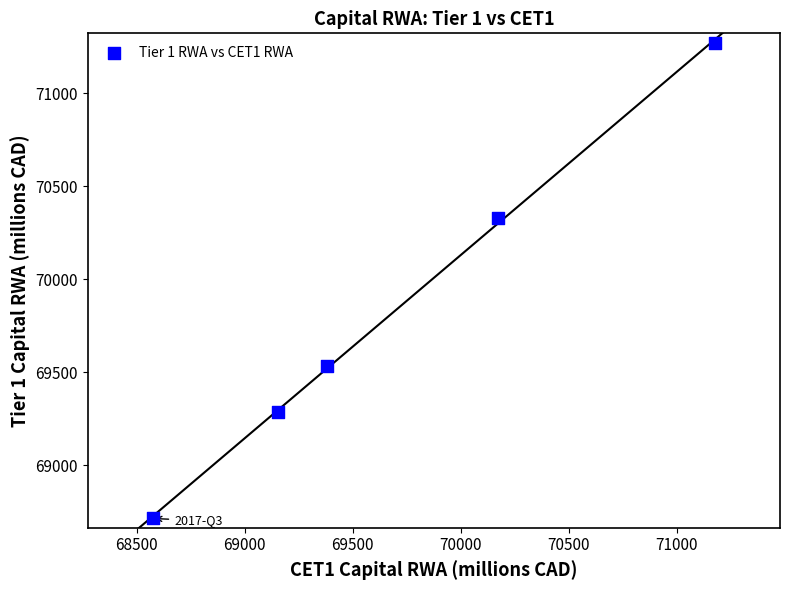

What is the range of X values (max minus min)?

2605